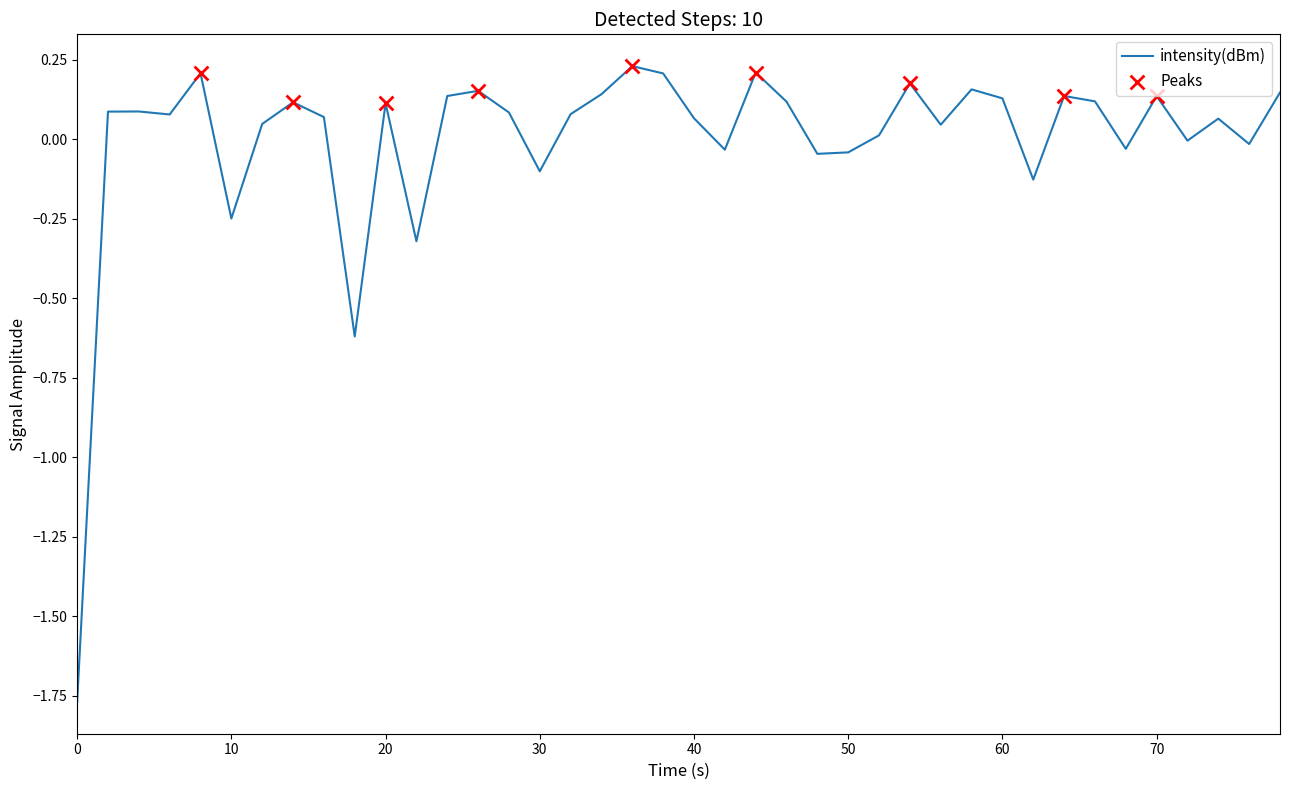

What is the difference between the maximum and minimum values?

2.0